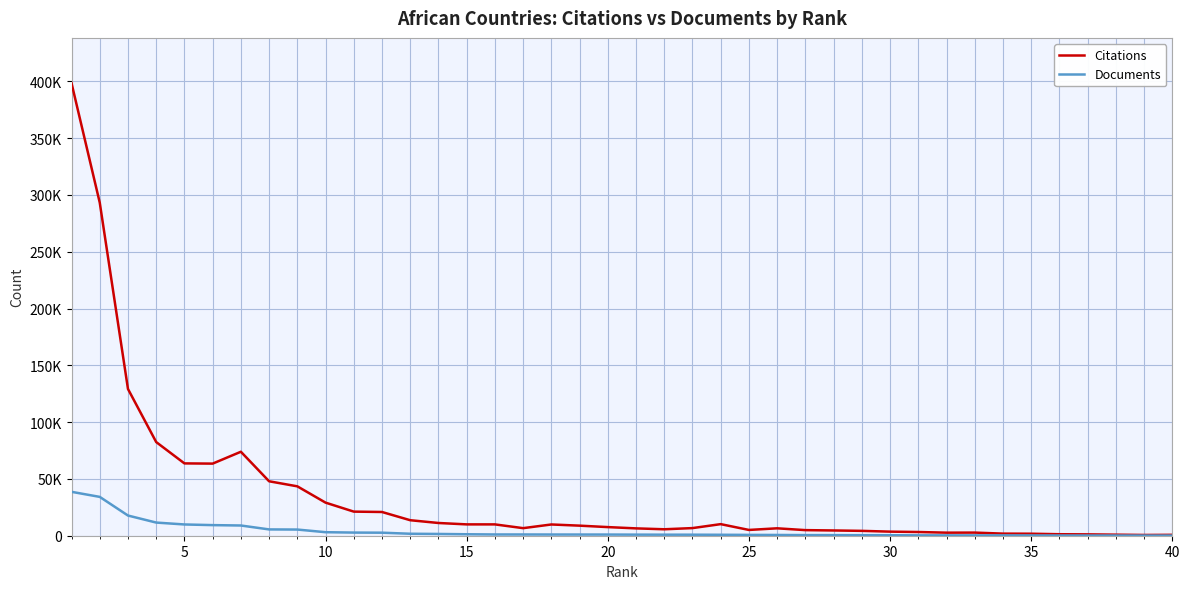

What is the sum of all Documents values?

169210